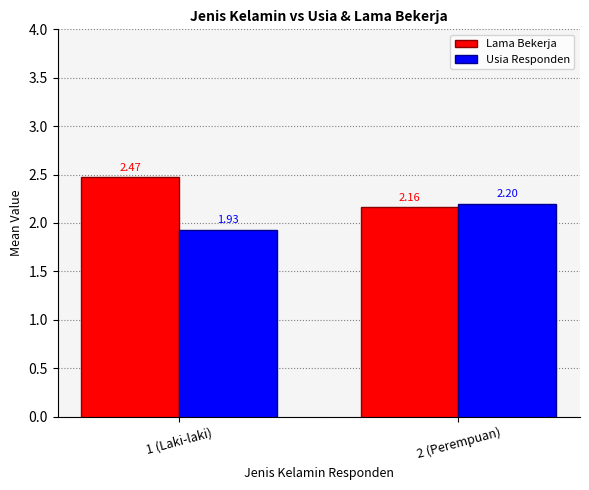

What is the label of the 2nd bar from the left?

2 (Perempuan)